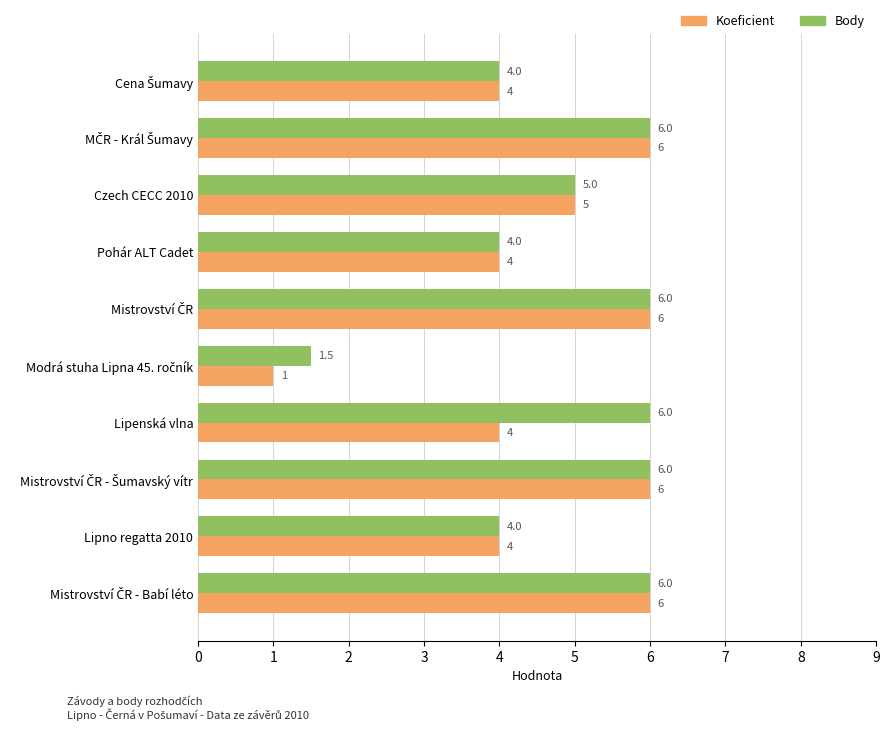

Count the Koeficient values in the range 4 to 6.

9